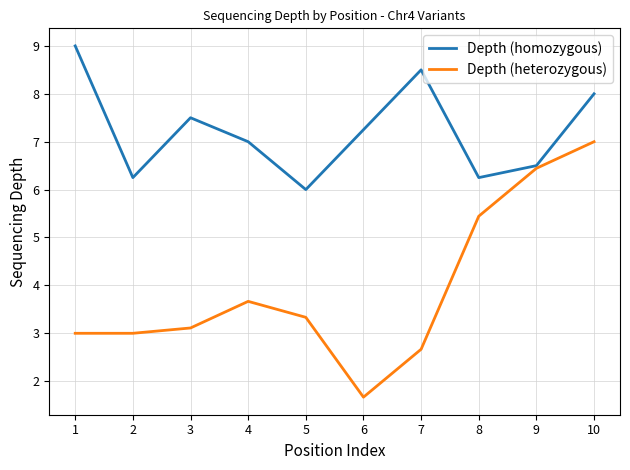

What is the sum of the Depth (homozygous) values at 6 and 8?

13.5